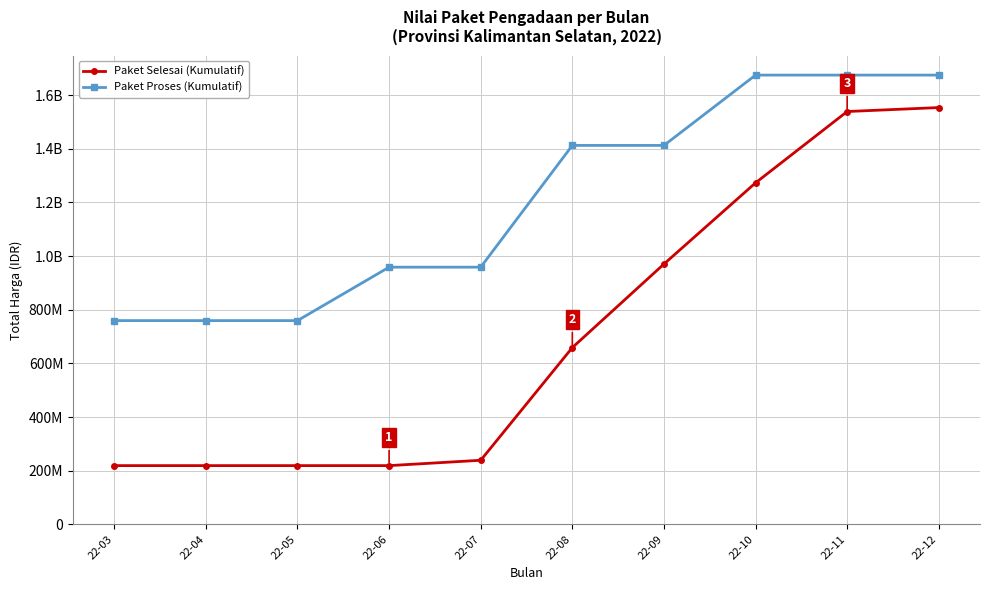

At which label is Paket Proses (Kumulatif) closest to 1217061955?

22-08